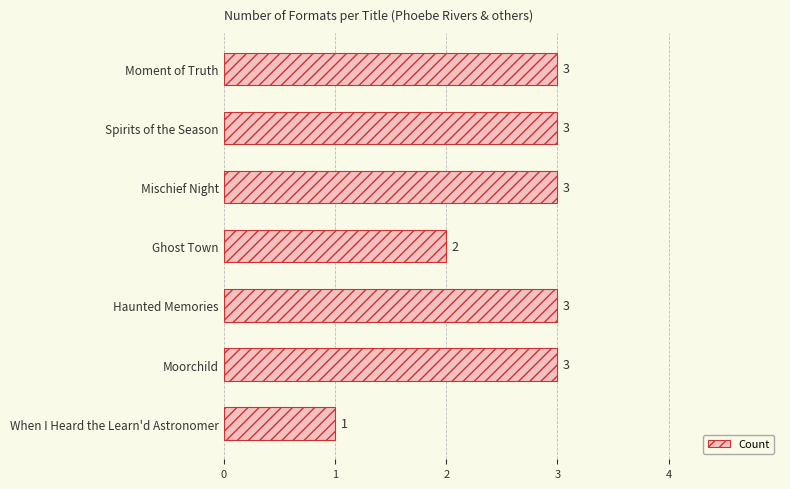

The value at Haunted Memories is 4. True or false?

False